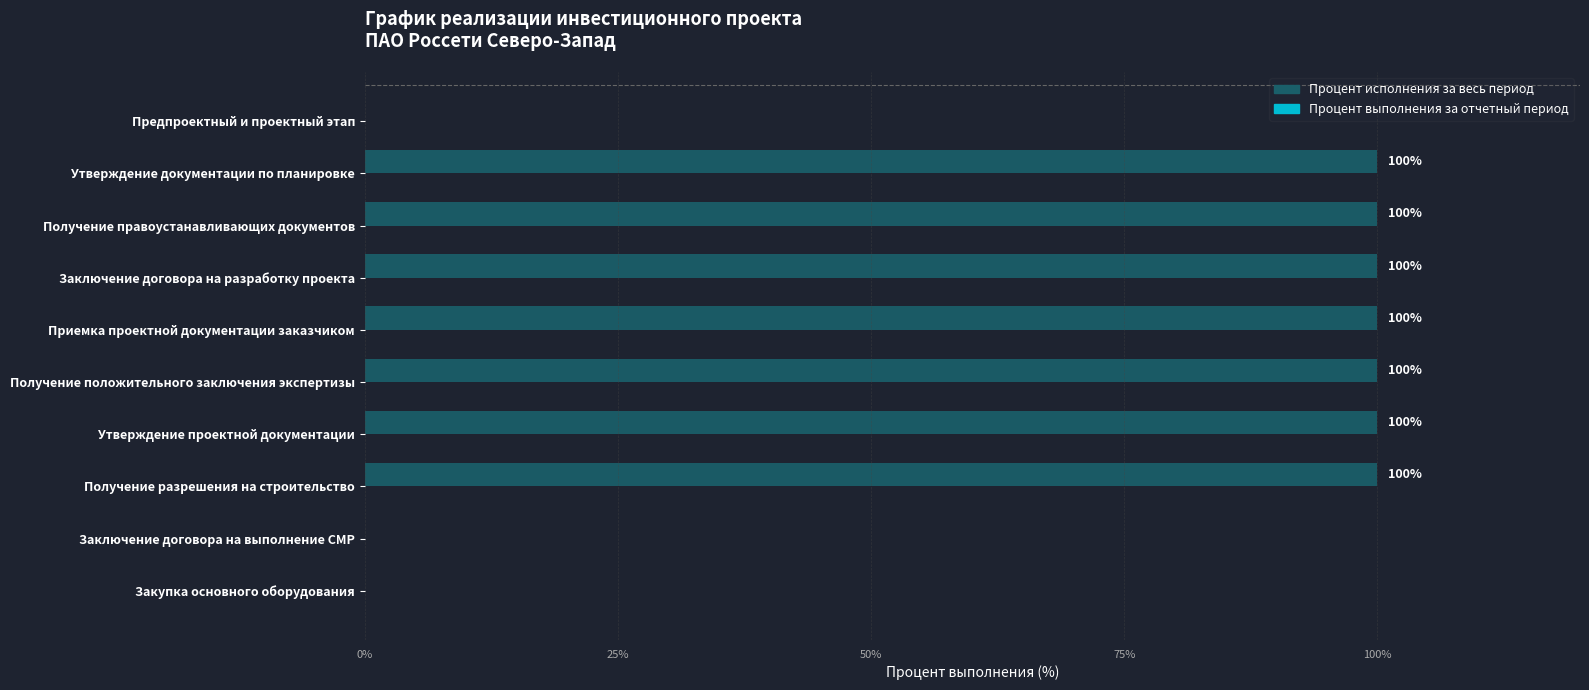

The value at Получение разрешения на строительство is 180. True or false?

False